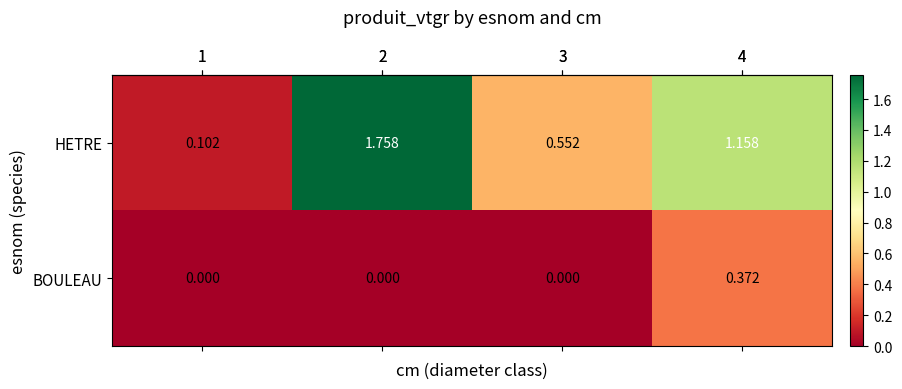

Between 1 and 2, which series saw the biggest shift?

HETRE